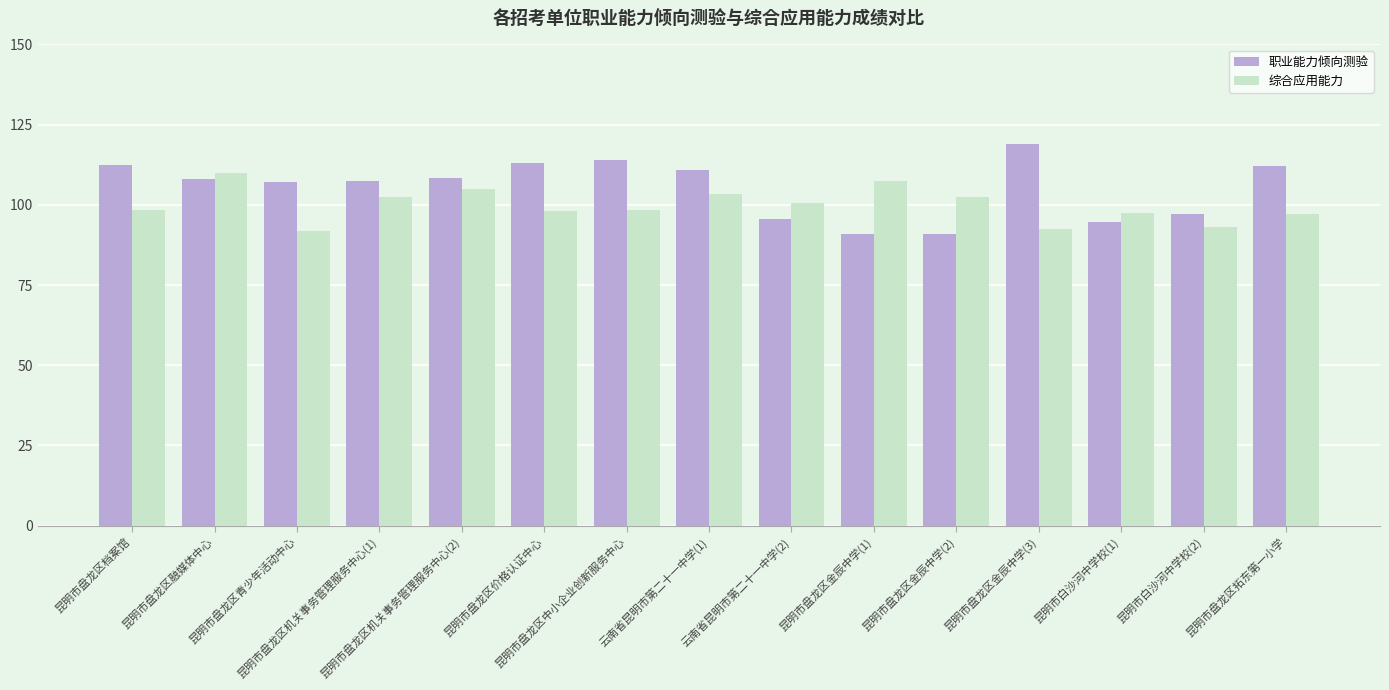

True or false: 综合应用能力 has a value of 97.0 at 昆明市盘龙区拓东第一小学.

True